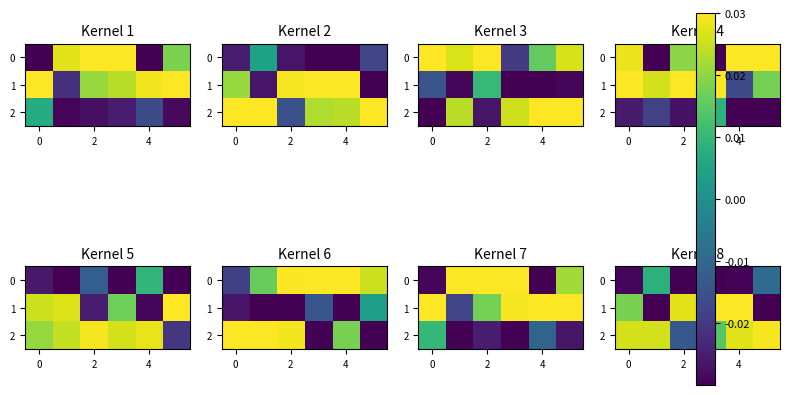

How many data points in row_2 are above 0?

5